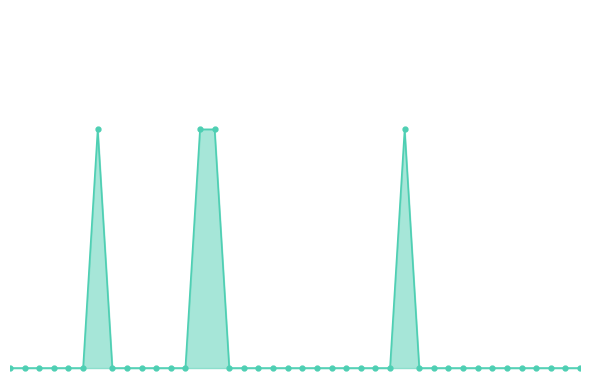

Does the chart display data point markers on the line(s)?

No